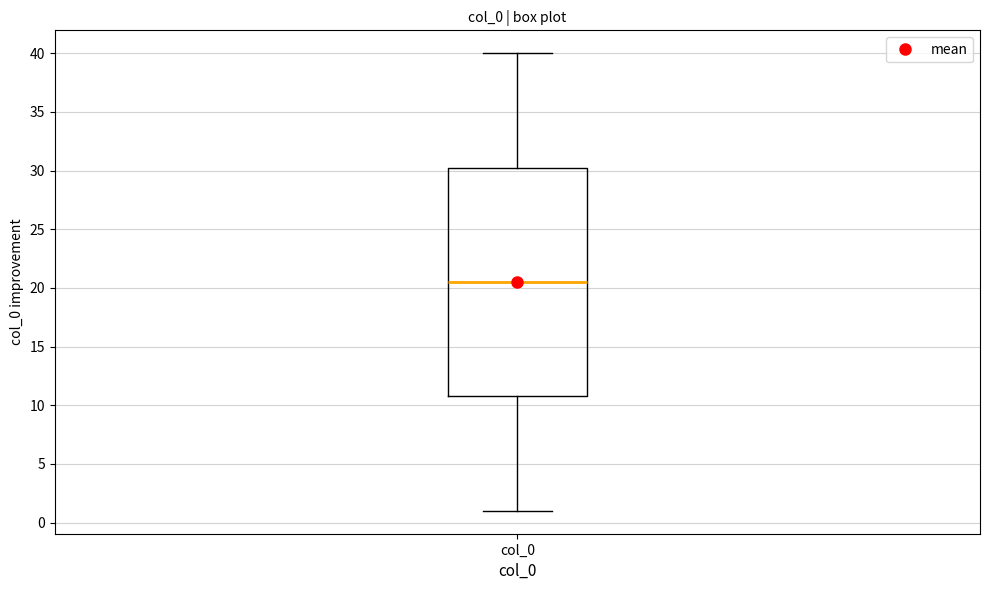

Read this box plot against the y-axis: the position of the median line, the range covered by the box, and the ends of both whiskers. The values are not printed on the chart, so give them approximately, as read against the axis.

median 20.5, box 11.0 to 30.5, whiskers 1.0 to 40.0